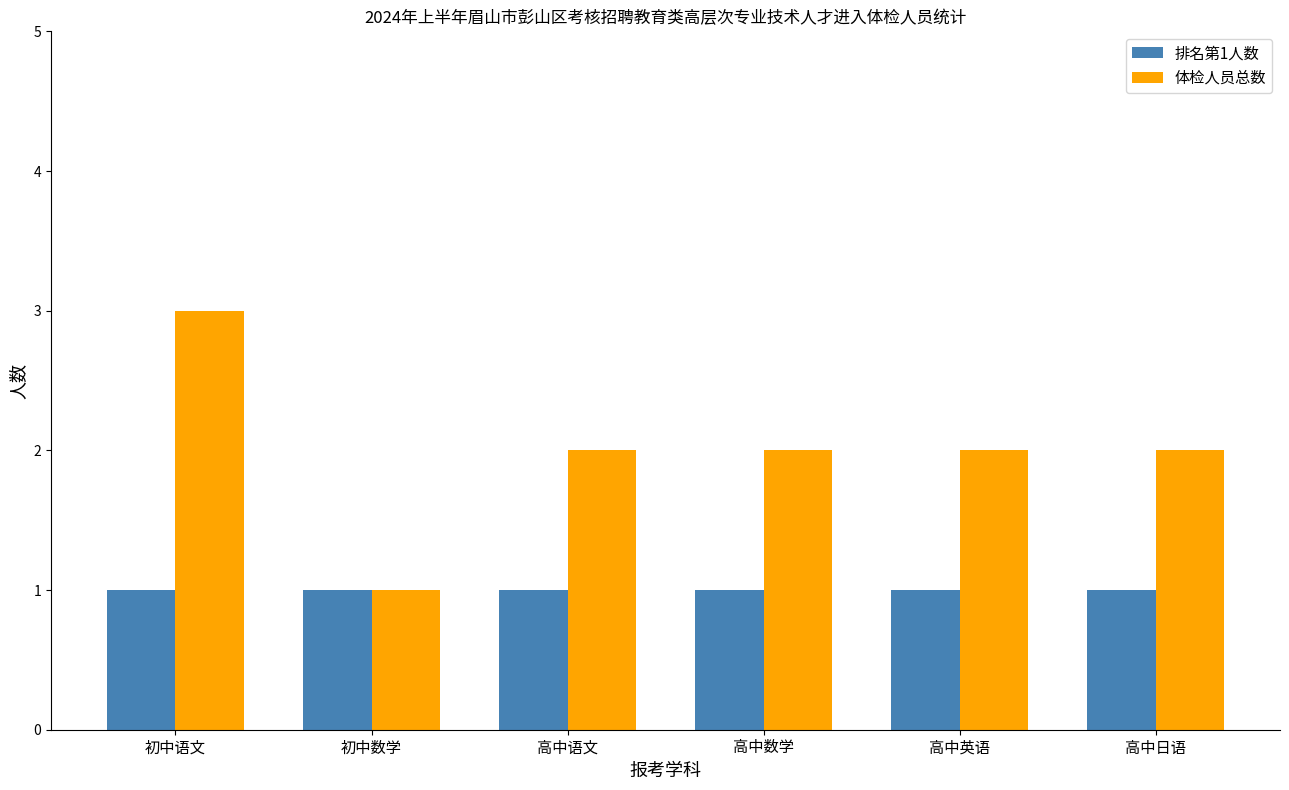

Reading right to left, extract all data points from this chart.

排名第1人数: 高中日语=1	高中英语=1	高中数学=1	高中语文=1	初中数学=1	初中语文=1
体检人员总数: 高中日语=2	高中英语=2	高中数学=2	高中语文=2	初中数学=1	初中语文=3